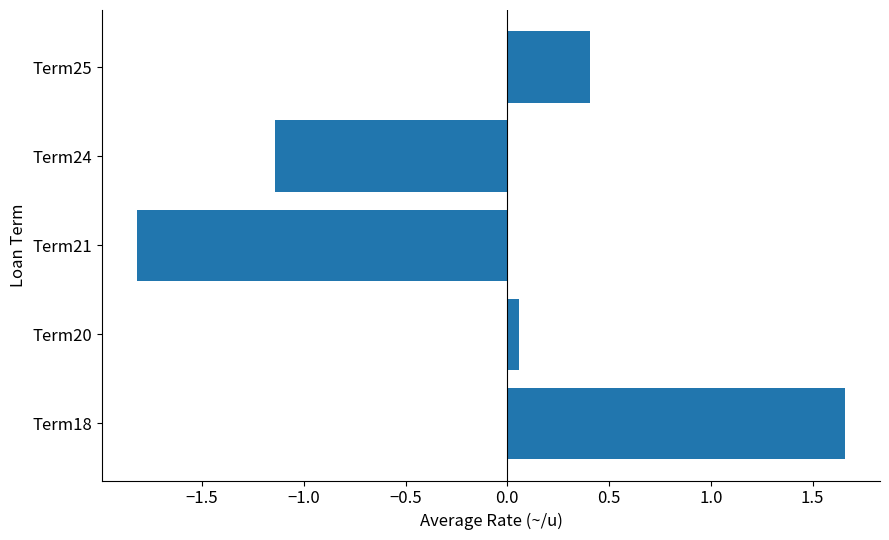

At which label is the value closest to 0?

Term20